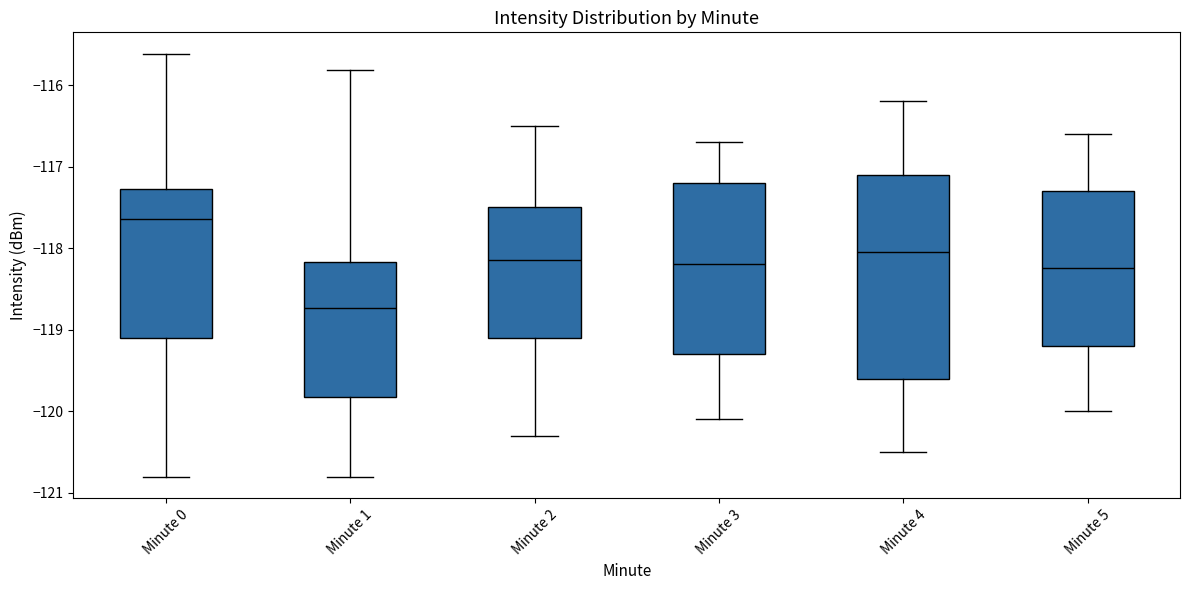

Which box's median line is the highest?

Minute 0